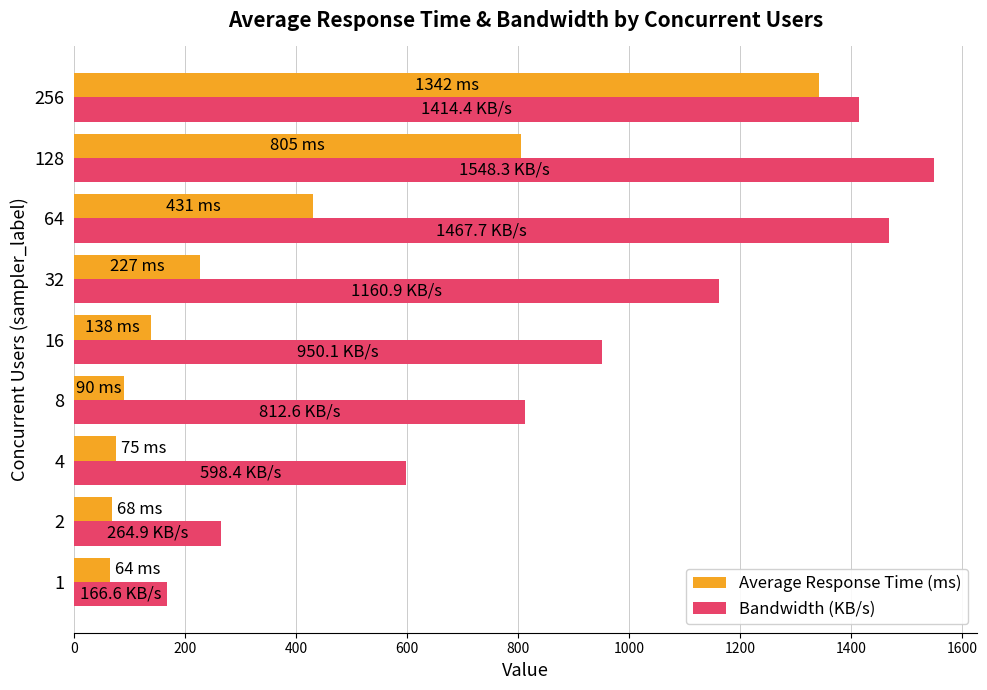

Is the value of Bandwidth (KB/s) at 256 greater than the value of Average Response Time (ms) at 4?

Yes